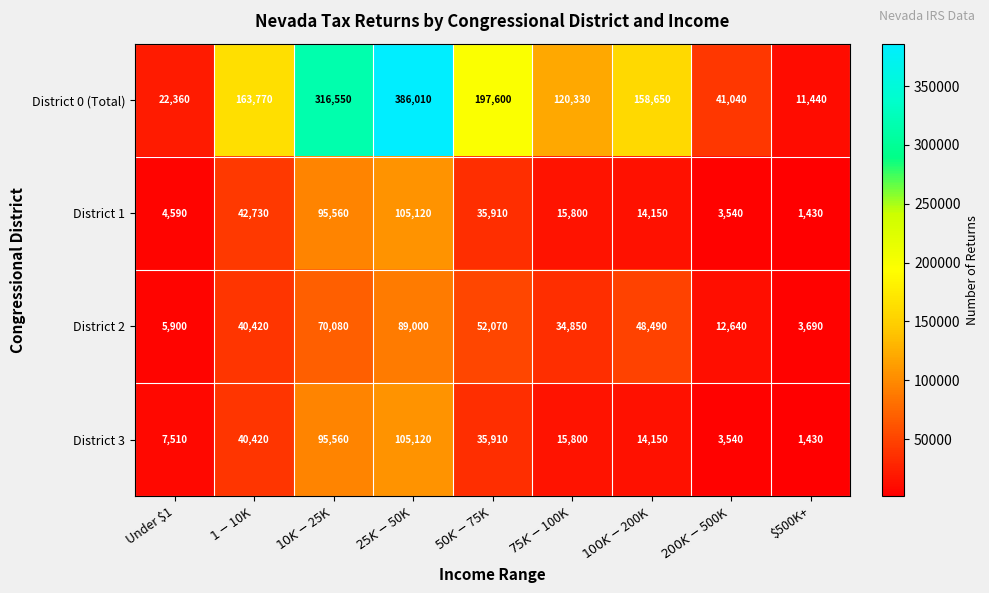

Which series has the largest total across all categories?

District 0 (Total)